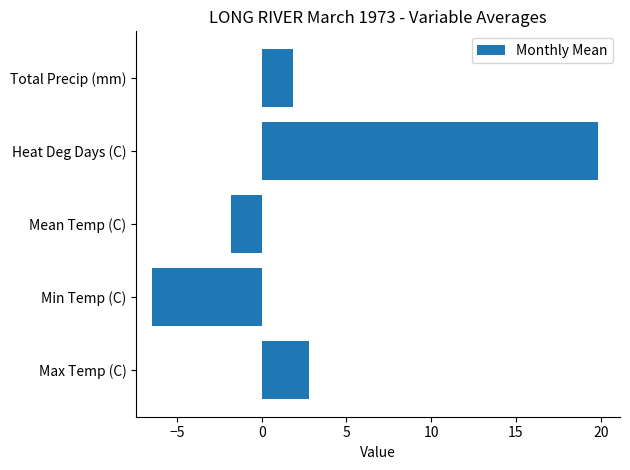

What is the average value?

3.2